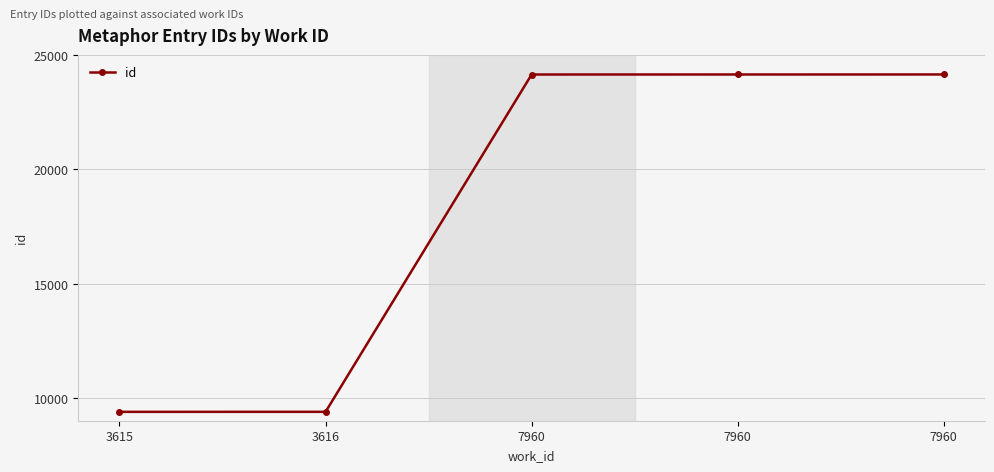

What is the difference between the values at 7960 and 7960?

1